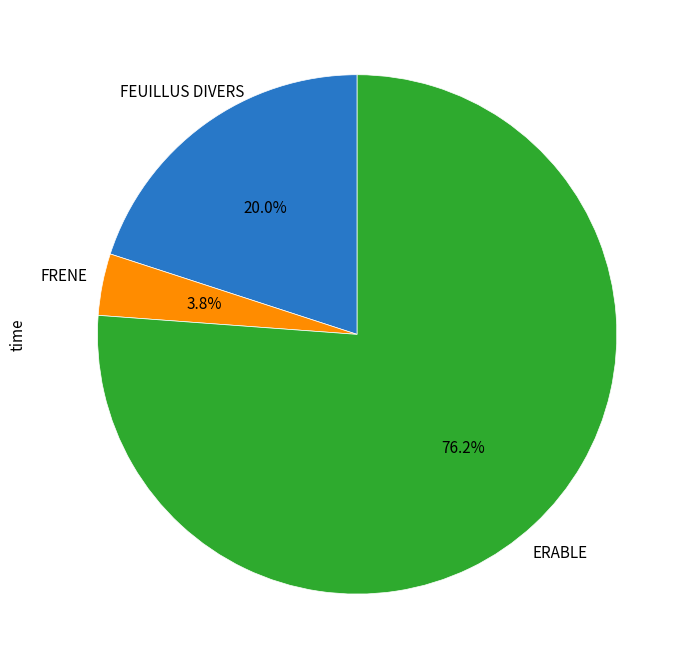

Is there any slice that represents more than half of the pie?

Yes